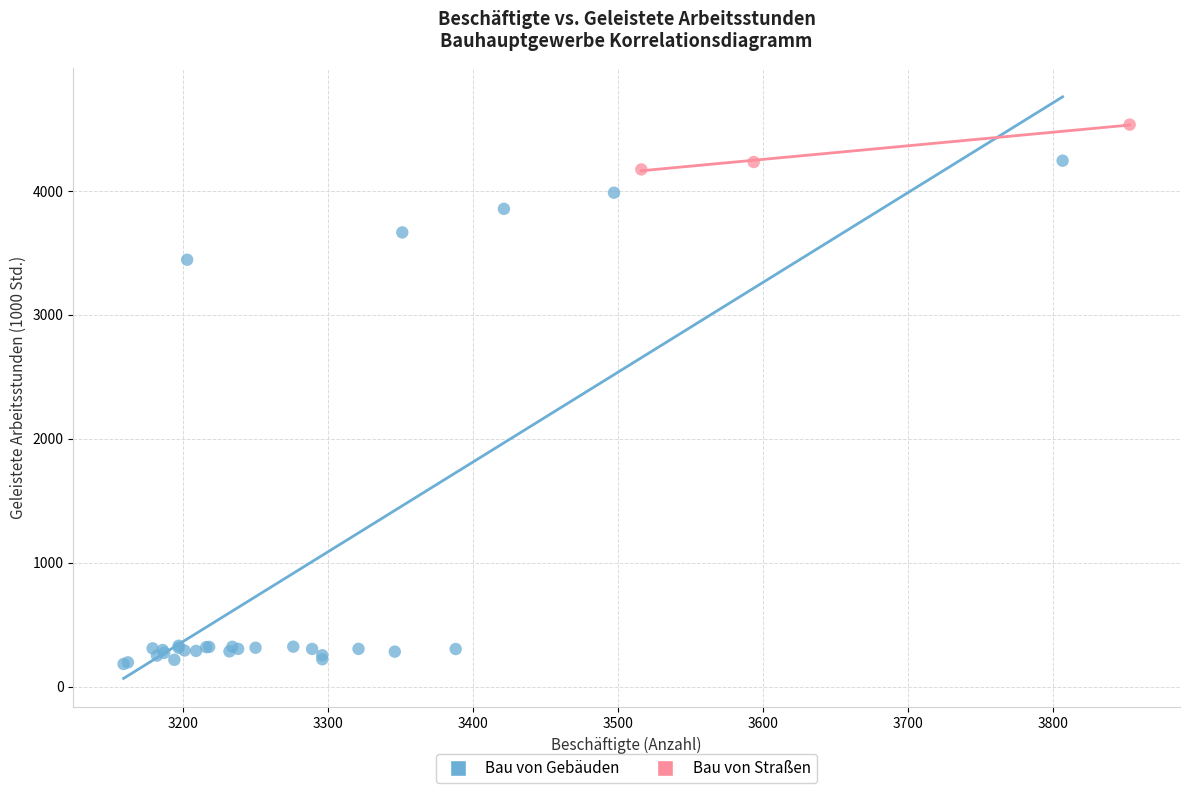

Which series reaches the maximum Y coordinate?

Bau von Straßen